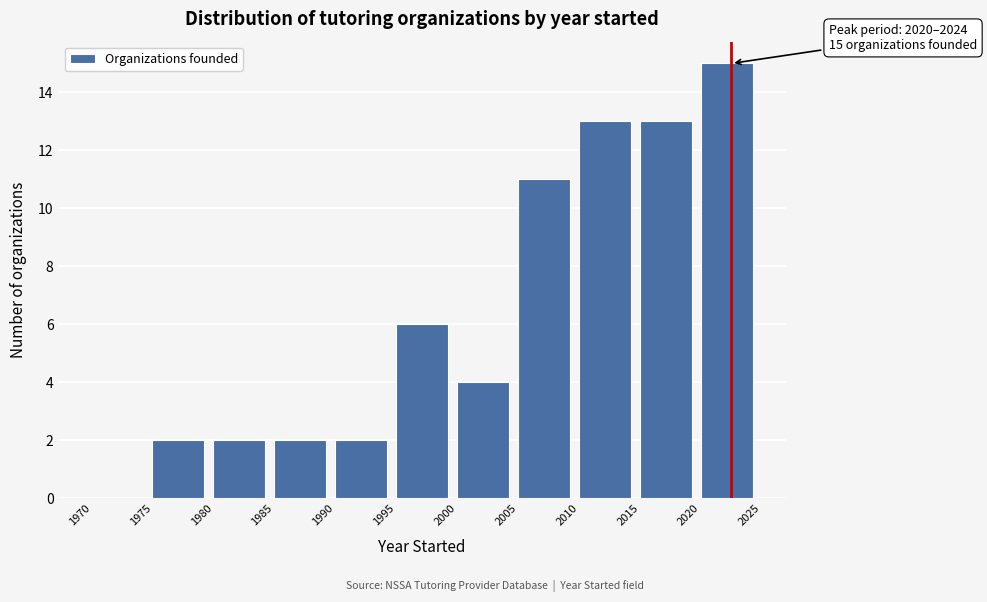

Over which range of the x-axis is the bar tallest?

2020 to 2025